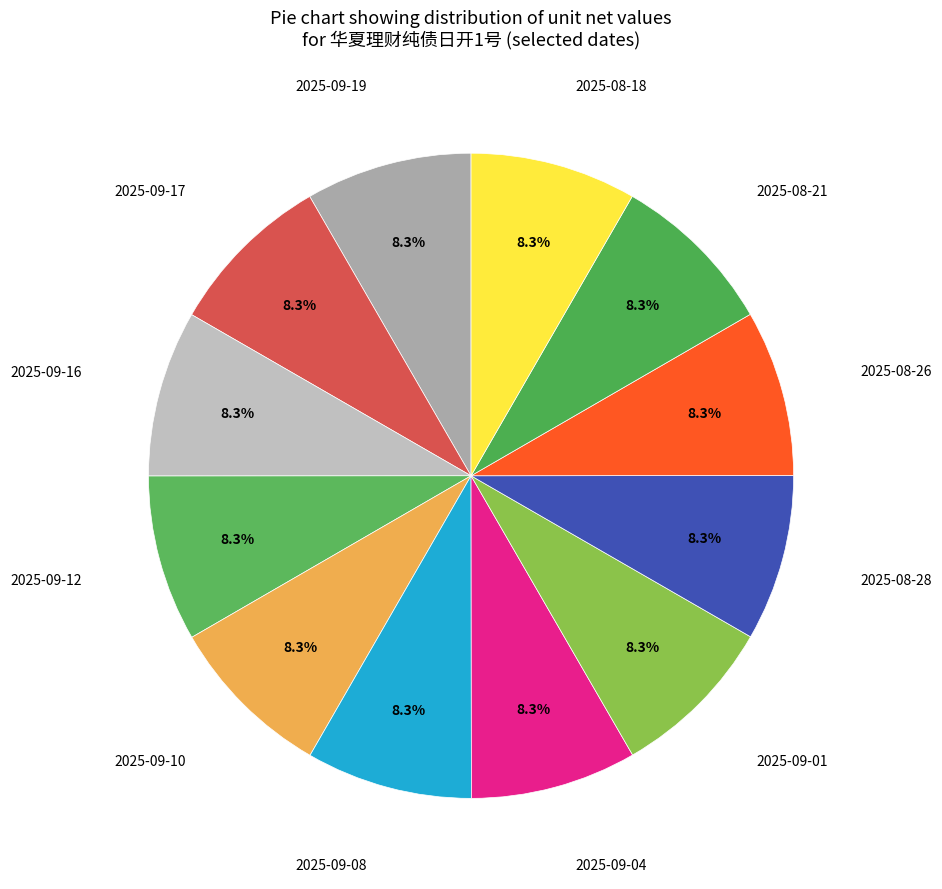

How many slices are in this pie chart?

12